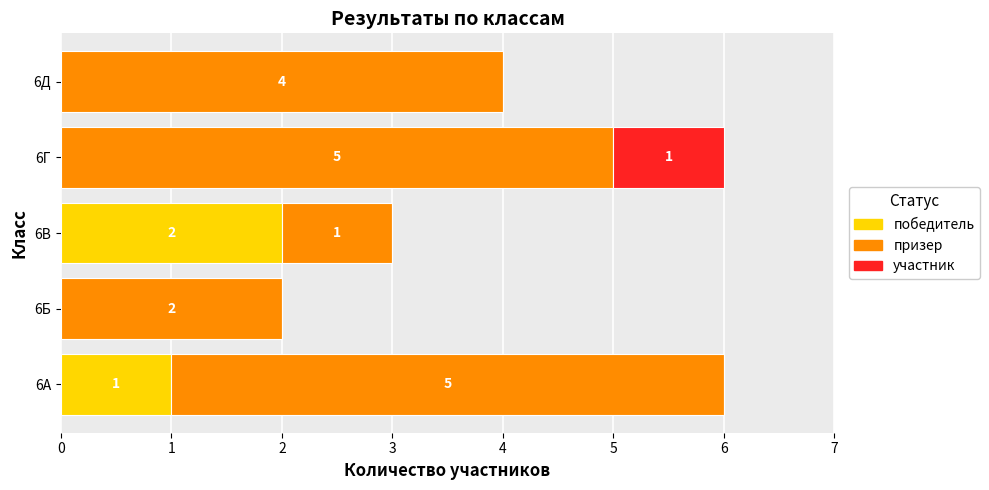

What is the average value of the победитель series?

1